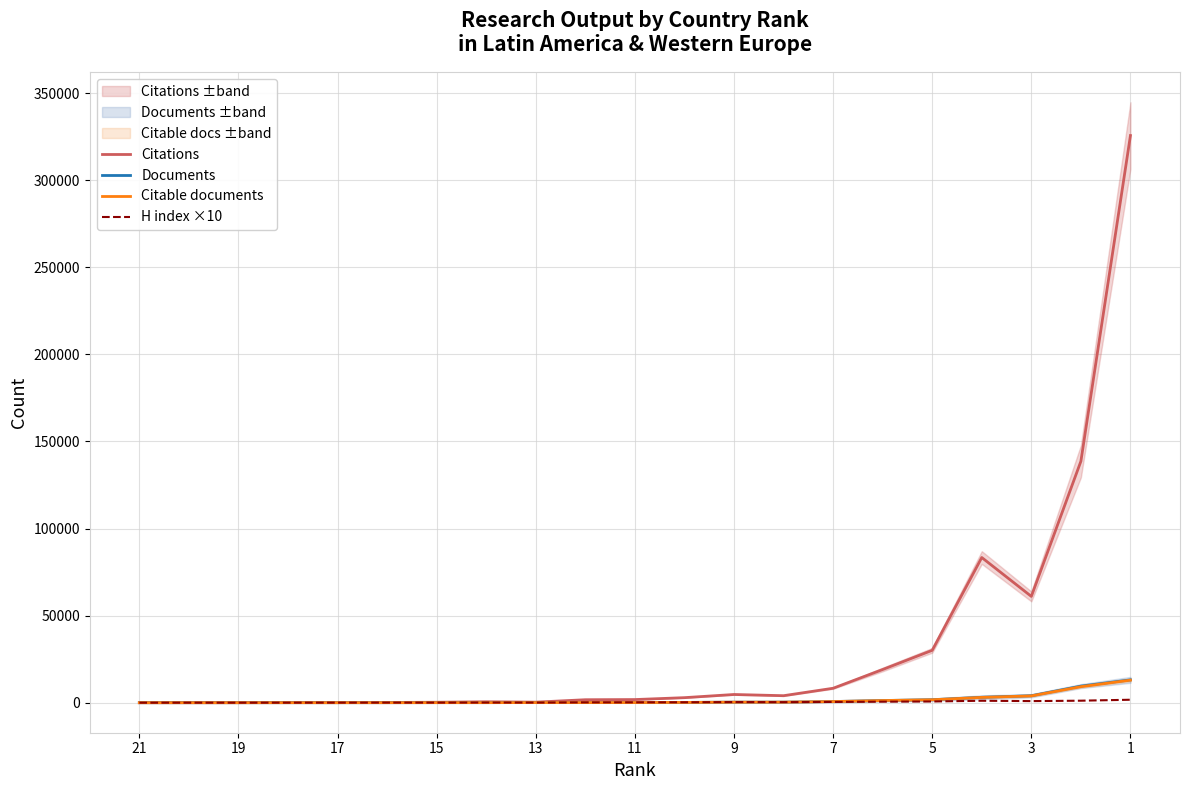

What is the difference between the maximum and minimum values in the Documents series?

13106